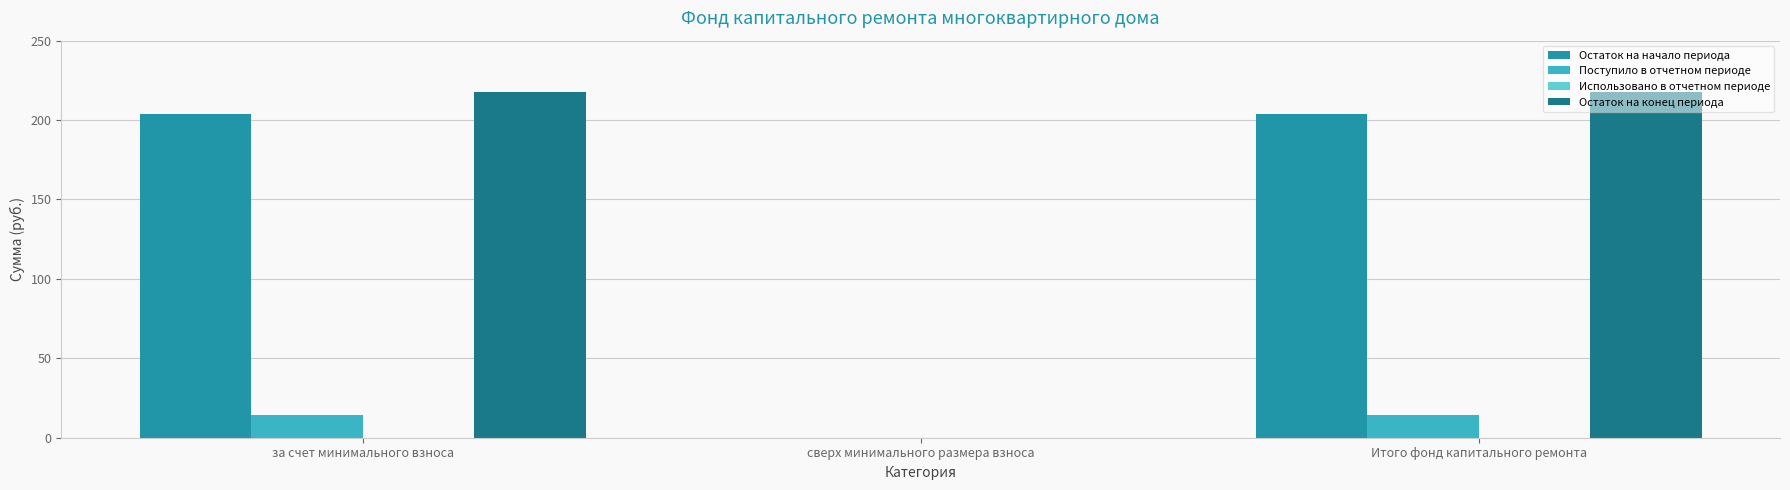

Which series has the largest range (max minus min)?

Остаток на конец периода